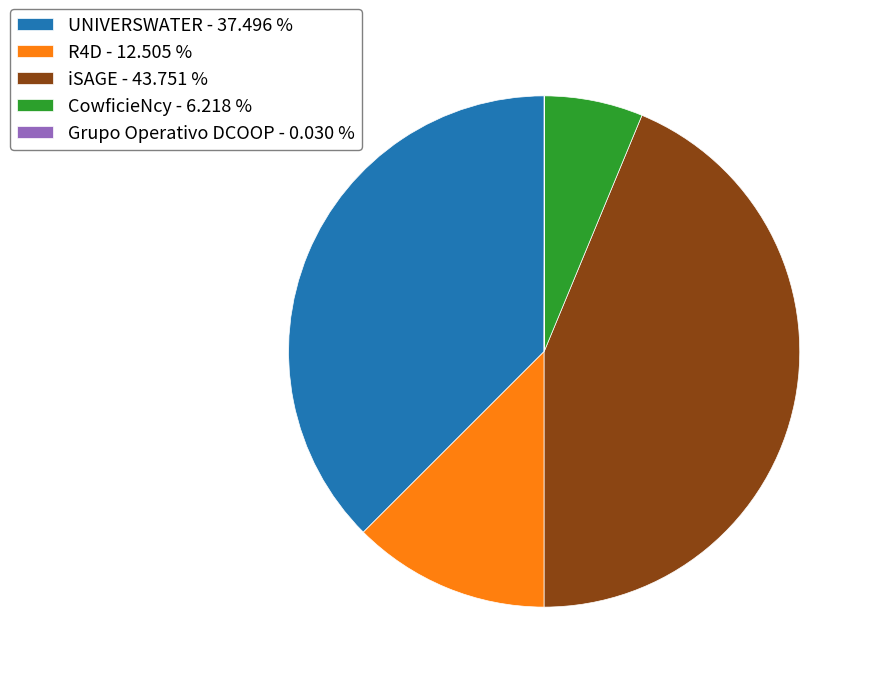

Which has a higher value, iSAGE - 43.751 % or CowficieNcy - 6.218 %?

iSAGE - 43.751 %